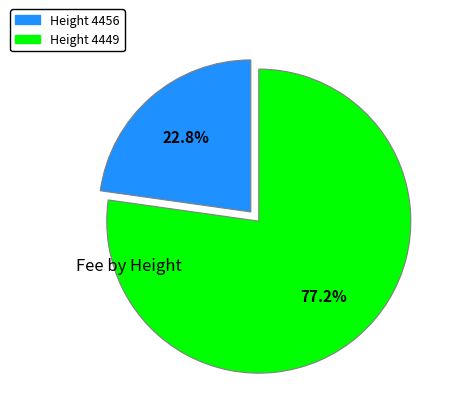

Is there any slice that represents more than half of the pie?

Yes